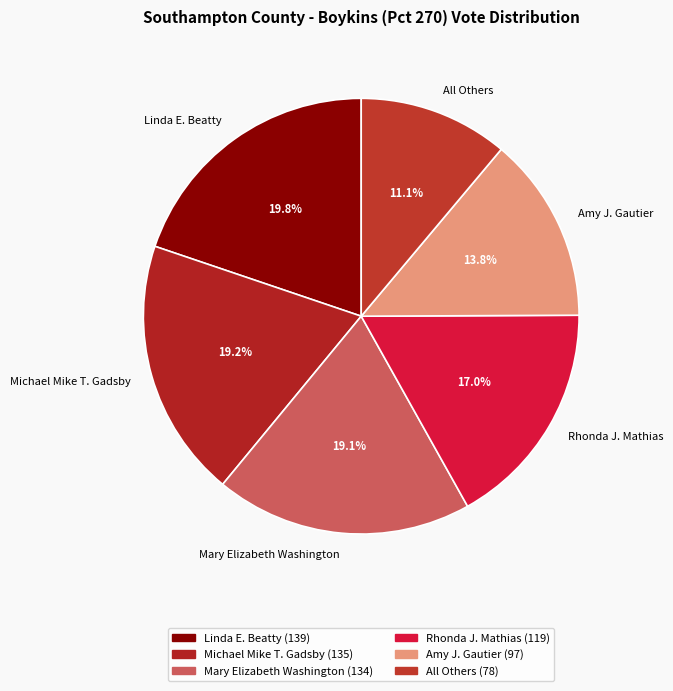

To the nearest percent, what percentage of the pie is Mary Elizabeth Washington?

19%